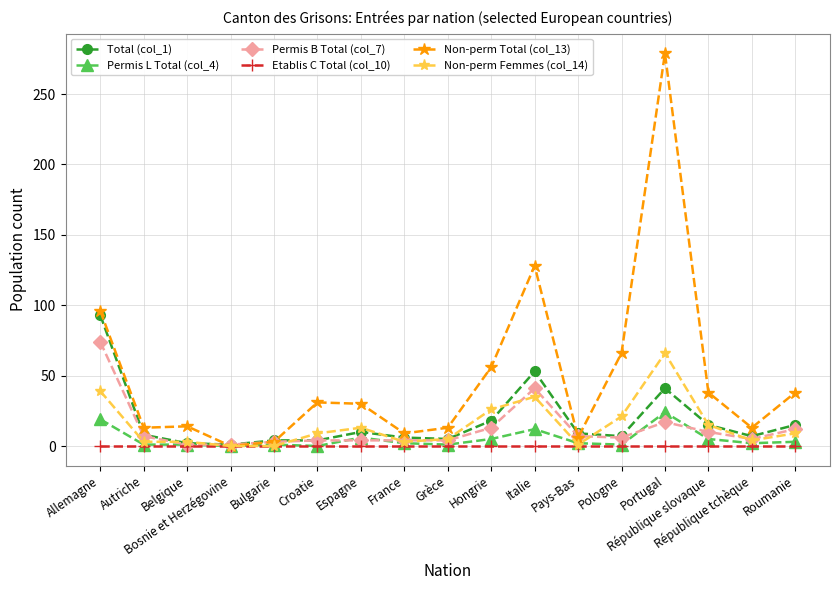

Is it true that Non-perm Total (col_13) equals 51 at Espagne?

False